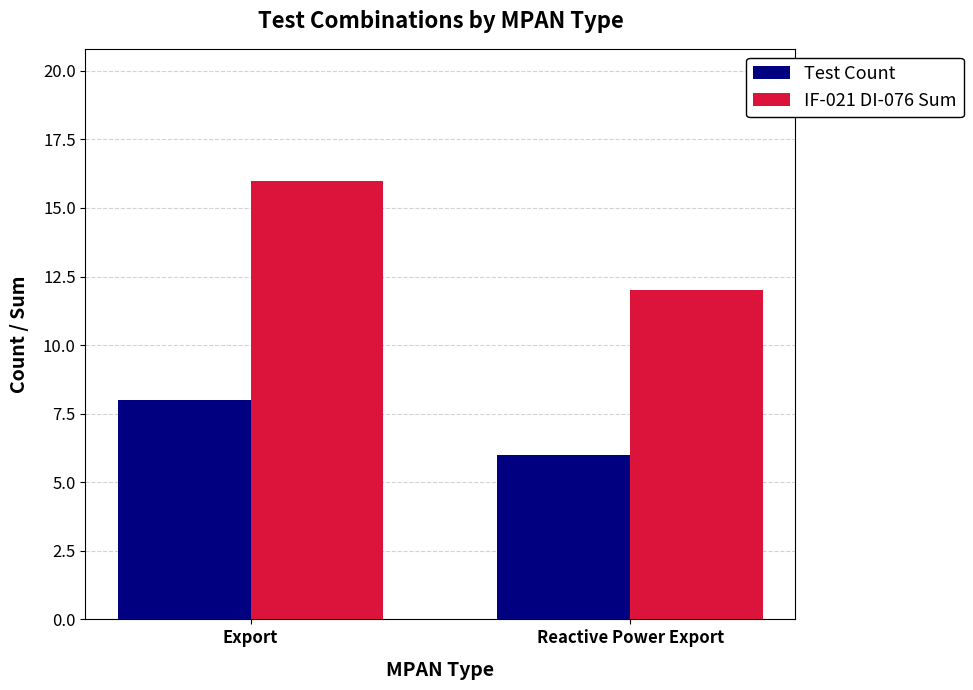

What is the difference between the maximum and minimum values in the Test Count series?

2